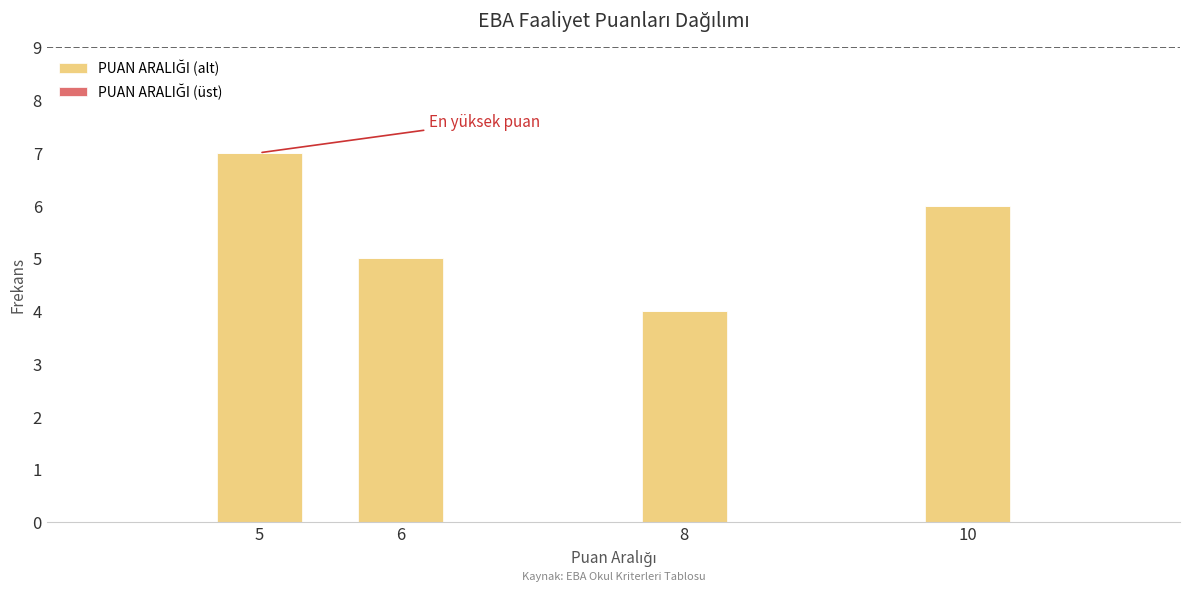

Reading left to right, transcribe all the data shown in this chart.

7	5	4	6